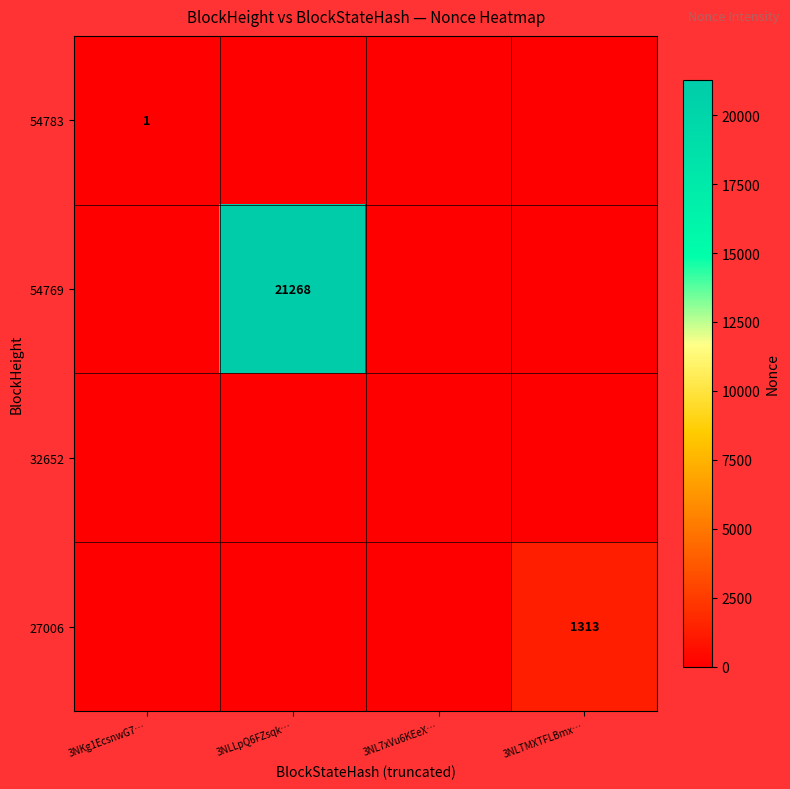

The value of 54783 at 3NKg1EcsnwG7… is 2. True or false?

False